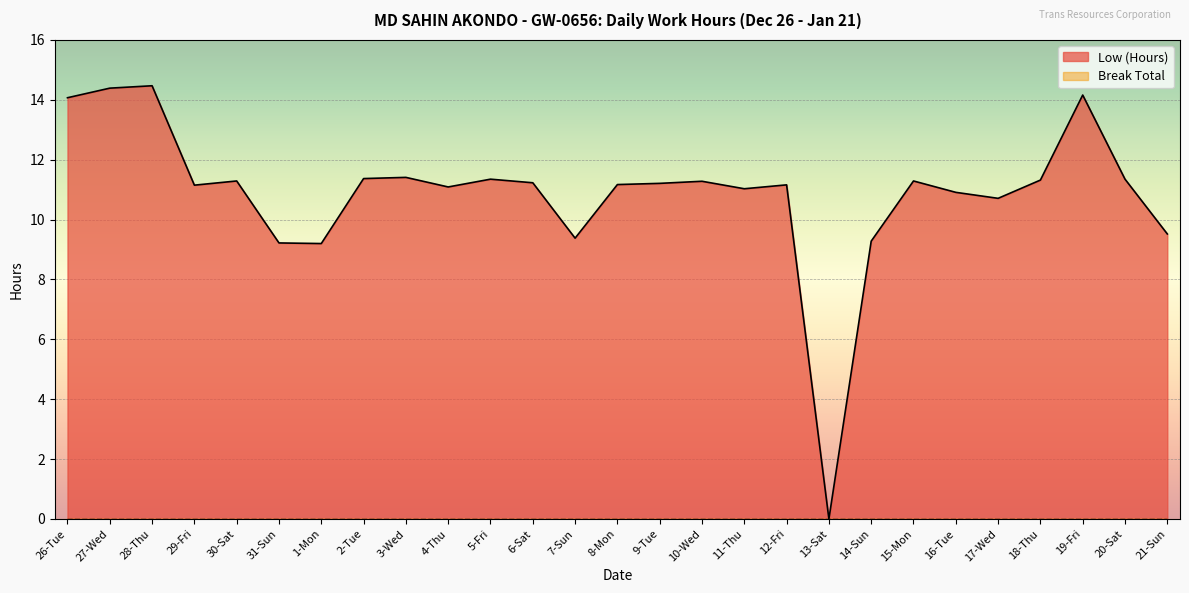

What is the difference between the maximum and minimum values?

14.5